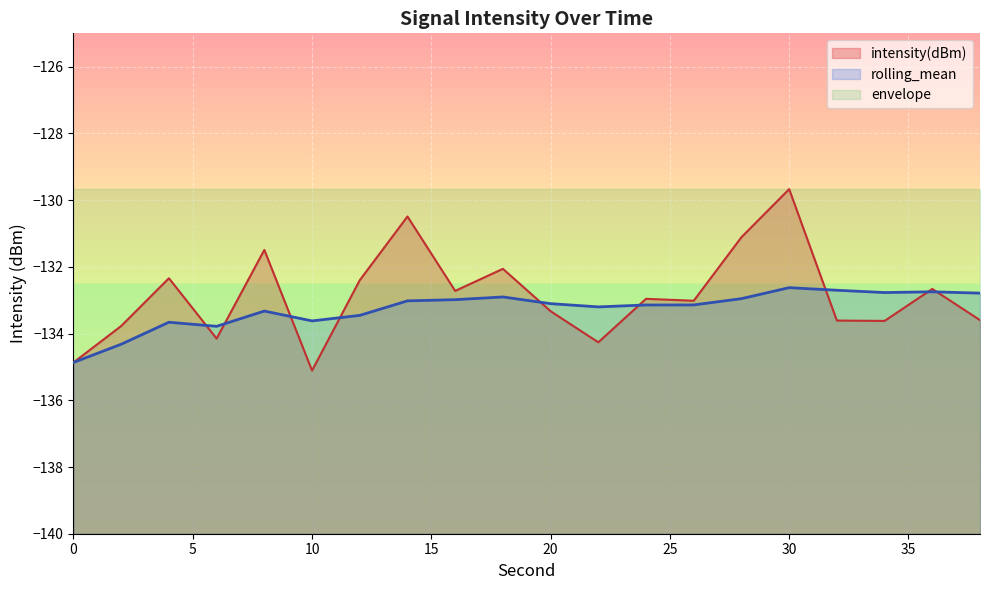

Rank the categories by rolling_mean value from lowest to highest.

0, 2, 6, 4, 10, 12, 8, 22, 24, 26, 20, 14, 16, 28, 18, 38, 34, 36, 32, 30